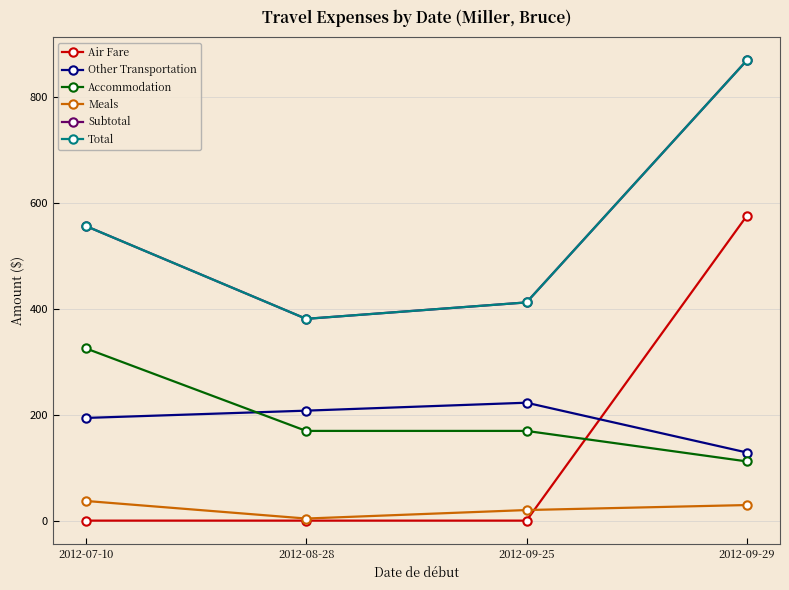

Does the chart display data point markers on the line(s)?

Yes